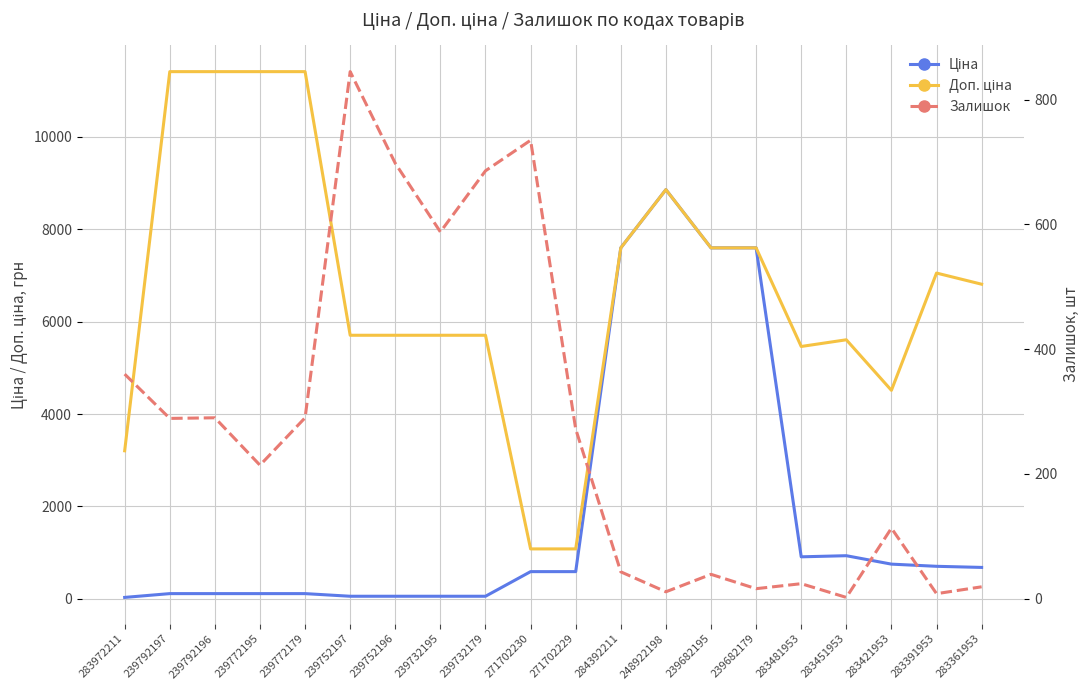

Rank the series by their average value, from highest to lowest.

Доп. ціна, Ціна, Залишок